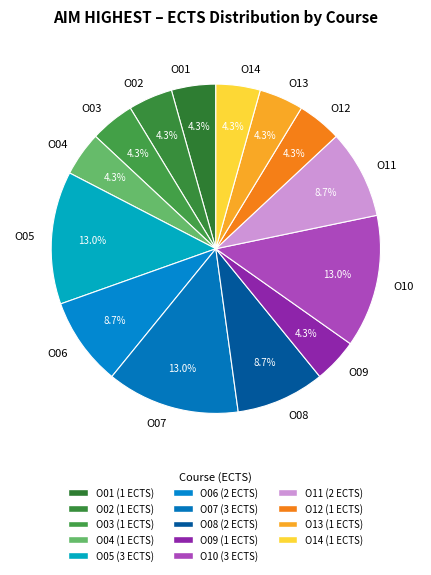

What is the ratio of the value at O02 to the value at O10?

0.3